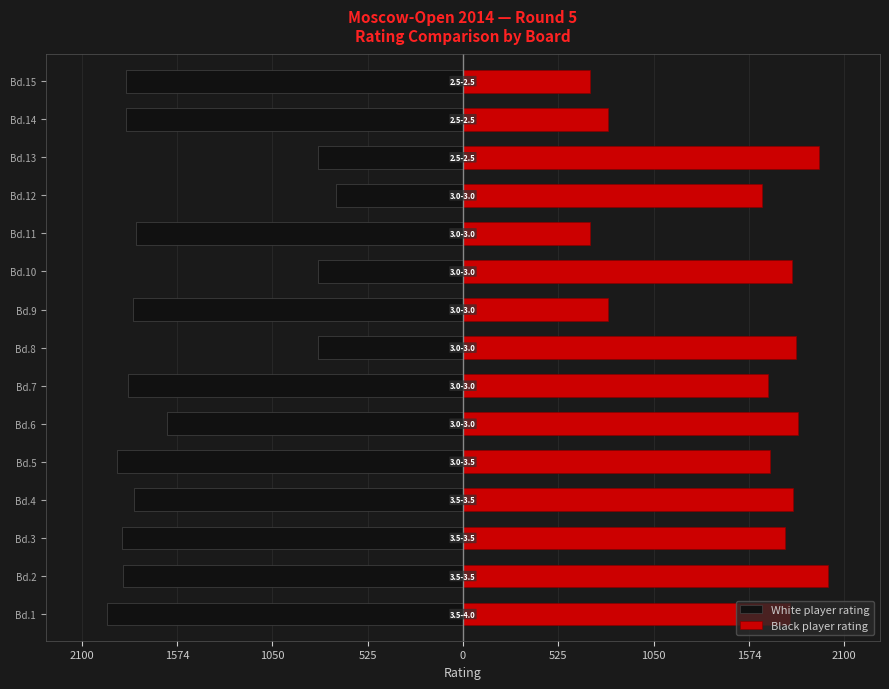

The Black player rating series shows 201.3 at Bd.4. True or false?

False